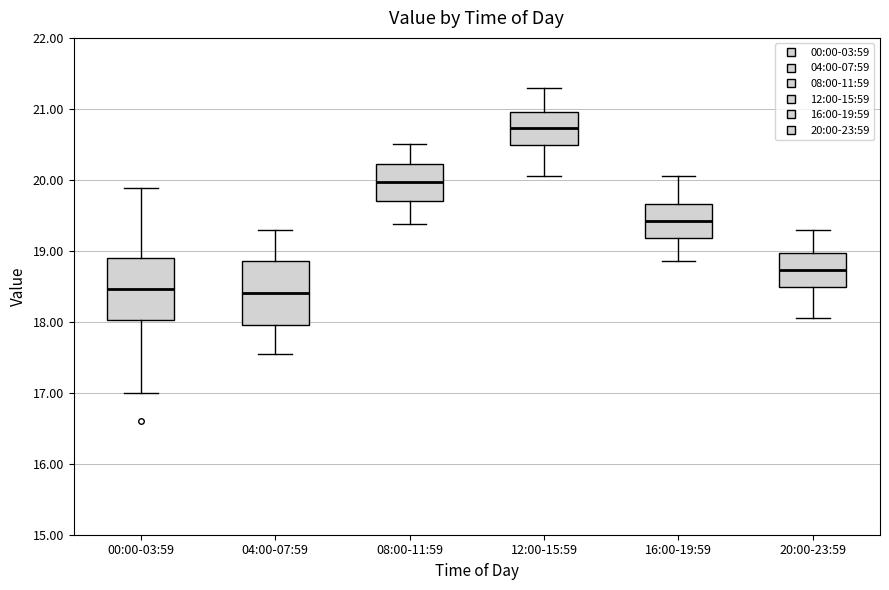

Reading left to right, transcribe this box plot: for each box, give where its median line is, the range the box spans, and where its two whiskers end, as read against the y-axis. The values are not printed on the chart, so give them approximately, as read against the axis.

00:00-03:59: median 18.5, box 18.0 to 18.9, whiskers 17.0 to 19.9
04:00-07:59: median 18.4, box 18.0 to 18.9, whiskers 17.6 to 19.3
08:00-11:59: median 20.0, box 19.7 to 20.2, whiskers 19.4 to 20.5
12:00-15:59: median 20.7, box 20.5 to 21.0, whiskers 20.1 to 21.3
16:00-19:59: median 19.4, box 19.2 to 19.7, whiskers 18.9 to 20.1
20:00-23:59: median 18.7, box 18.5 to 19.0, whiskers 18.1 to 19.3